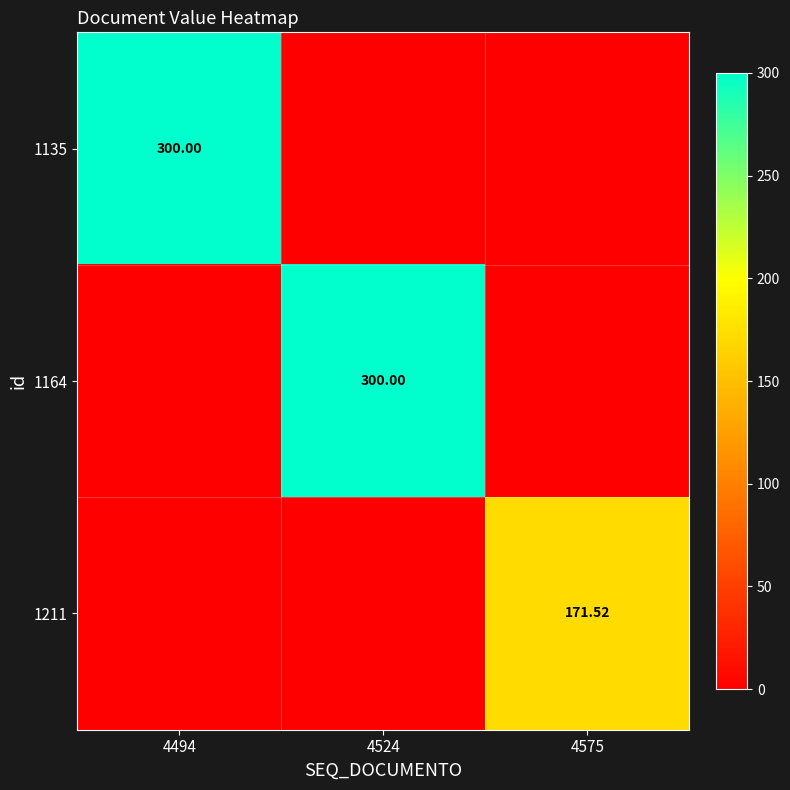

Which series changed the most between 4524 and 4575?

1164